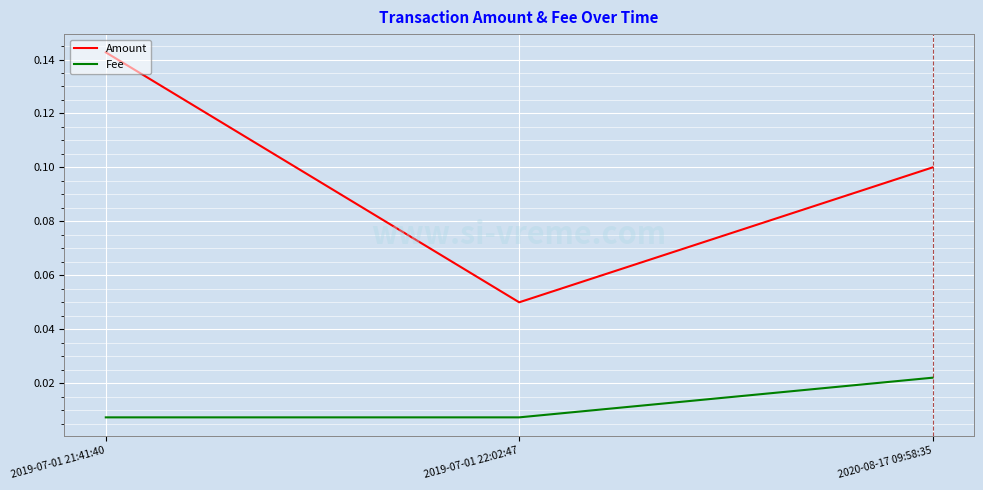

What position from the right is 2020-08-17 09:58:35?

1